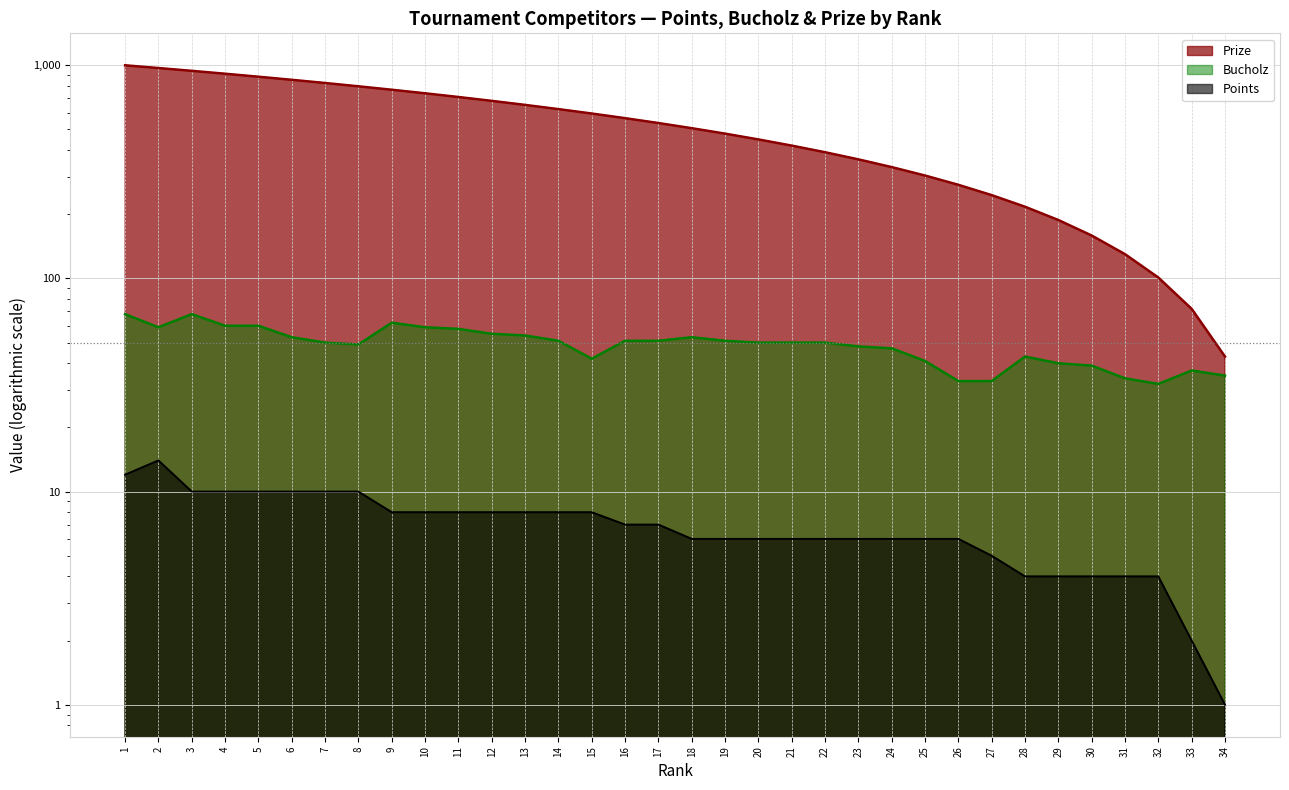

At which category is the sum across all series the highest?

1